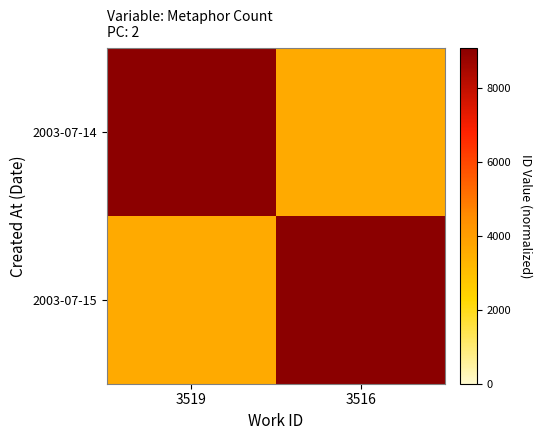

At 3519, list the series in order from largest to smallest.

2003-07-14, 2003-07-15